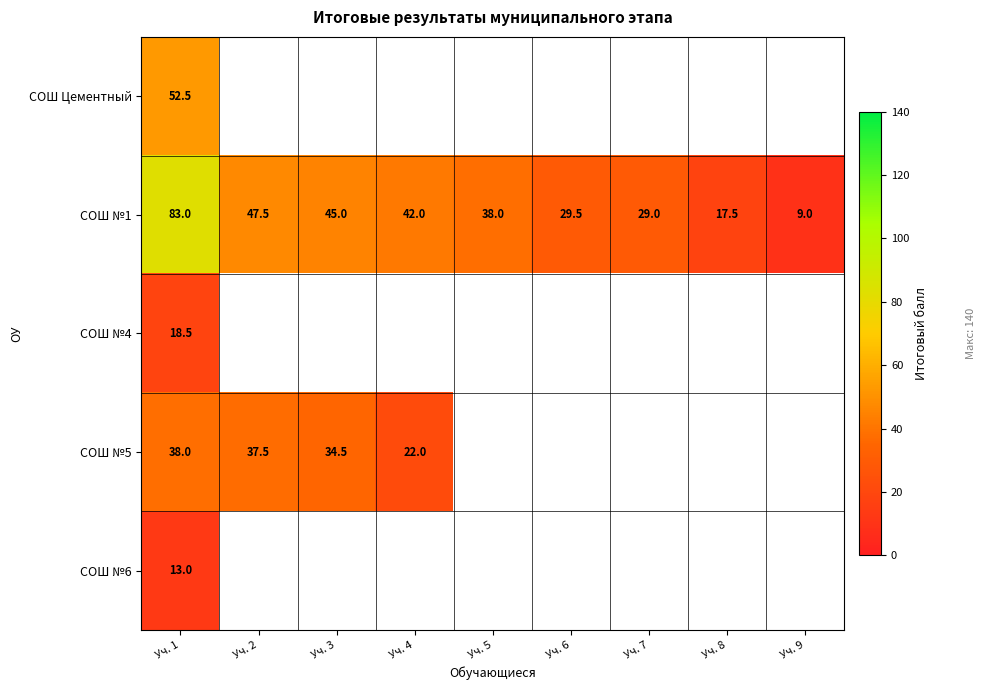

What is the maximum value for СОШ №1?

83.0